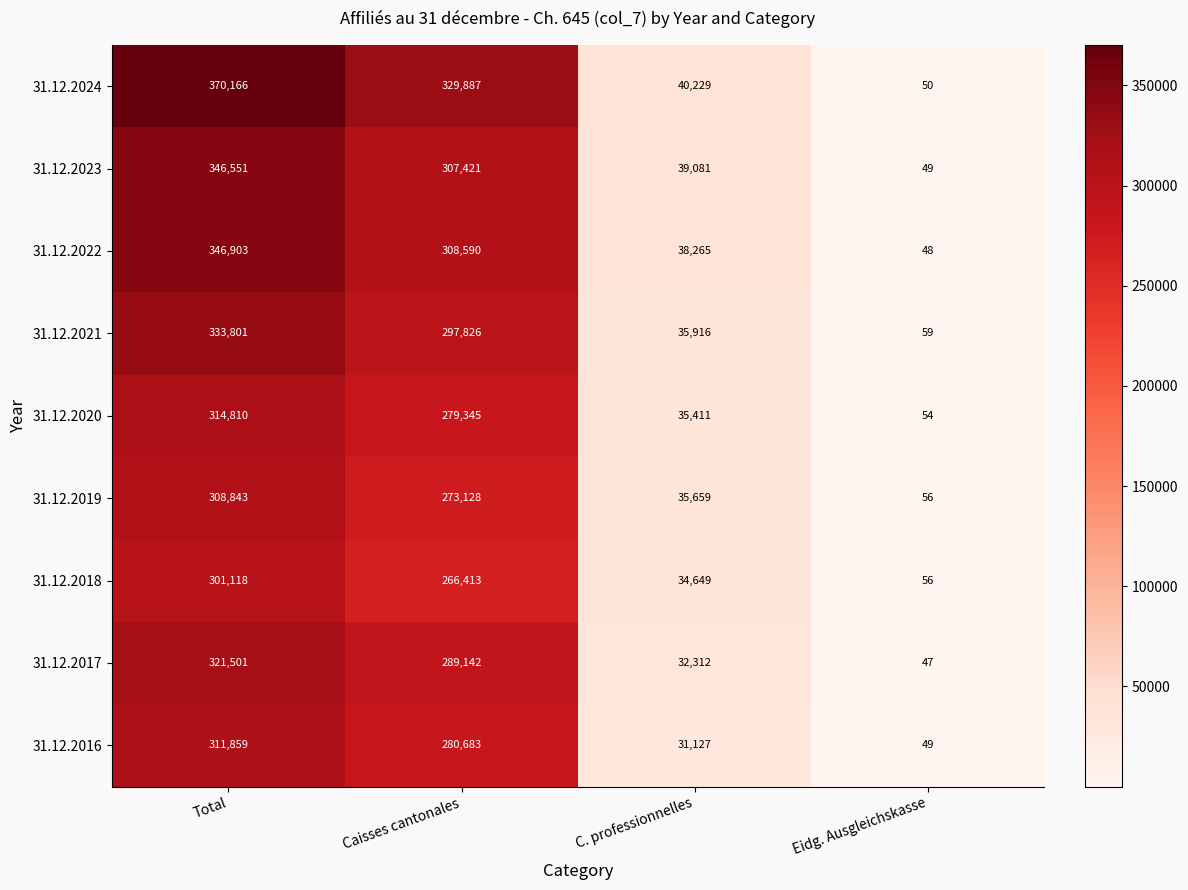

List the labels in order of 31.12.2018 value, largest first.

Total, Caisses cantonales, C. professionnelles, Eidg. Ausgleichskasse